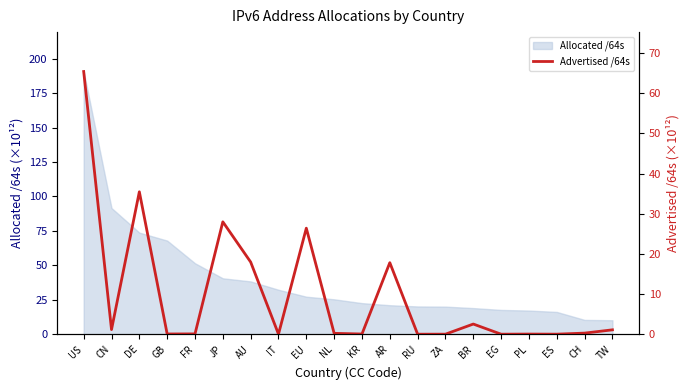

How many lines are shown in the chart?

1